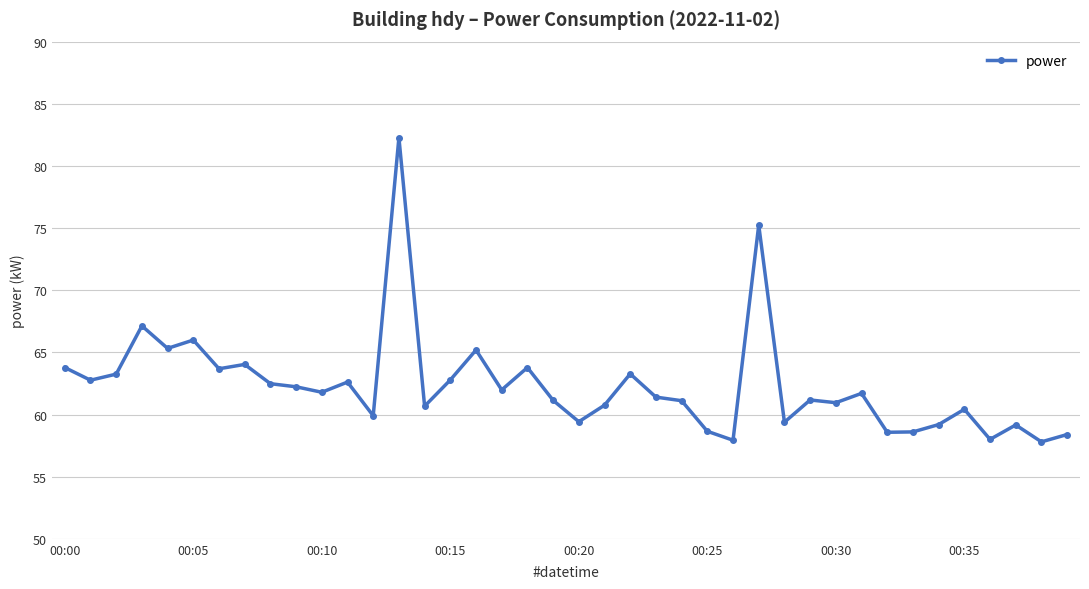

What is the value of the 5th point from the left?

65.3